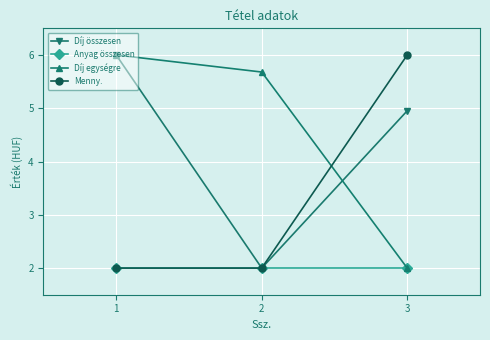

Does the chart display data point markers on the line(s)?

Yes